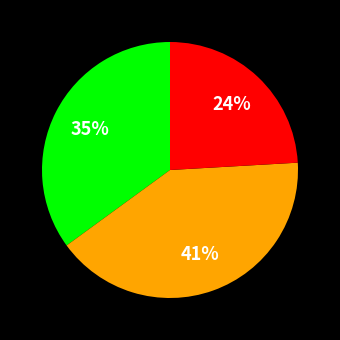

To the nearest percent, what is the average slice percentage?

33%